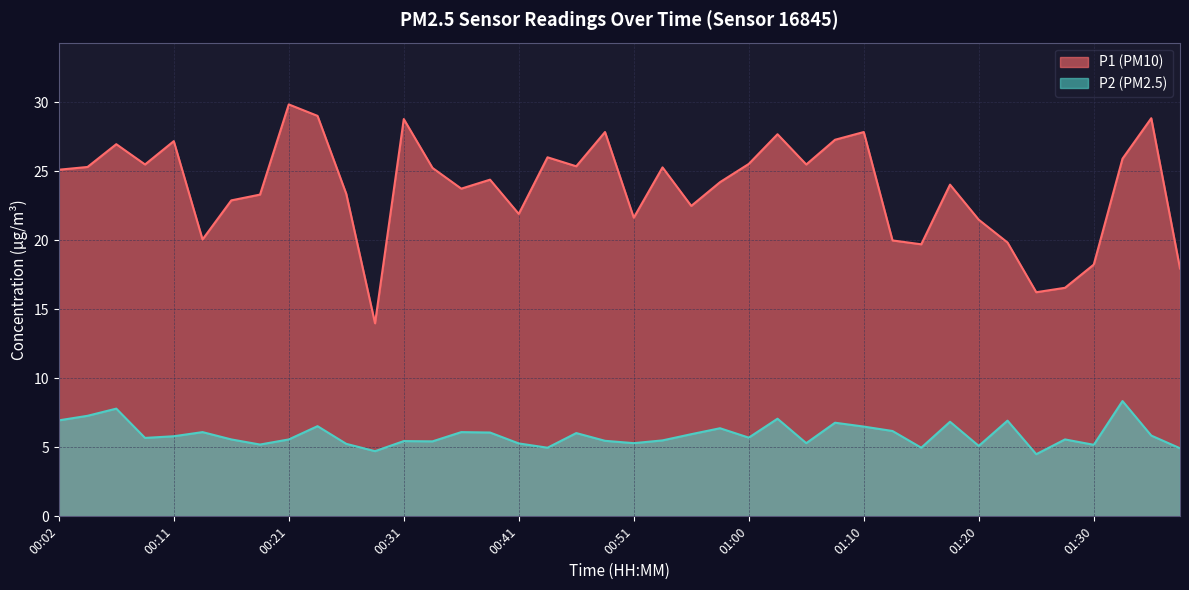

Reading right to left, extract all data points from this chart.

P1: 01:37=17.9	01:35=28.8	01:32=25.9	01:30=18.2	01:27=16.6	01:25=16.2	01:22=19.8	01:20=21.5	01:18=24.0	01:15=19.7	01:13=20.0	01:10=27.8	01:08=27.3	01:05=25.5	01:03=27.7	01:00=25.5	00:58=24.2	00:55=22.5	00:53=25.3	00:51=21.6	00:48=27.8	00:46=25.4	00:43=26.0	00:41=21.9	00:38=24.4	00:36=23.7	00:33=25.2	00:31=28.8	00:29=14.0	00:26=23.4	00:24=29.0	00:21=29.8	00:19=23.3	00:16=22.9	00:14=20.1	00:11=27.2	00:09=25.5	00:06=26.9	00:04=25.3	00:02=25.1
P2: 01:37=4.9	01:35=5.8	01:32=8.3	01:30=5.2	01:27=5.6	01:25=4.5	01:22=6.9	01:20=5.1	01:18=6.8	01:15=5.0	01:13=6.2	01:10=6.5	01:08=6.8	01:05=5.3	01:03=7.1	01:00=5.7	00:58=6.4	00:55=6.0	00:53=5.5	00:51=5.3	00:48=5.5	00:46=6.0	00:43=5.0	00:41=5.3	00:38=6.1	00:36=6.1	00:33=5.4	00:31=5.5	00:29=4.7	00:26=5.2	00:24=6.5	00:21=5.6	00:19=5.2	00:16=5.6	00:14=6.1	00:11=5.8	00:09=5.7	00:06=7.8	00:04=7.3	00:02=7.0